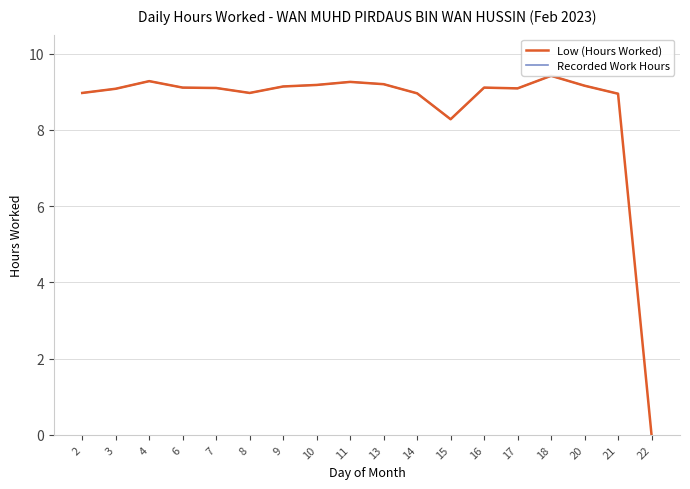

True or false: Recorded Work Hours and Low (Hours Worked) intersect in this chart.

False